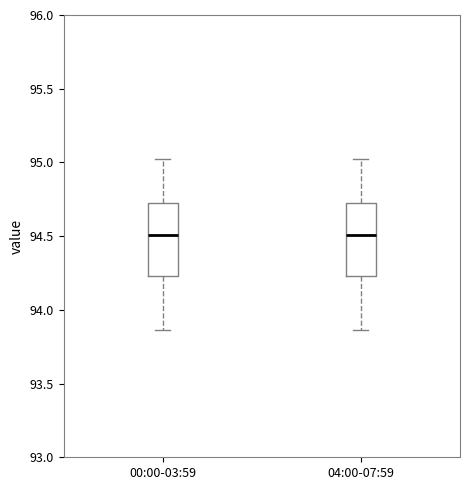

Where is the upper edge of the box for 00:00-03:59 on the y-axis? The values are not printed on the chart, so give them approximately, as read against the axis.

94.70